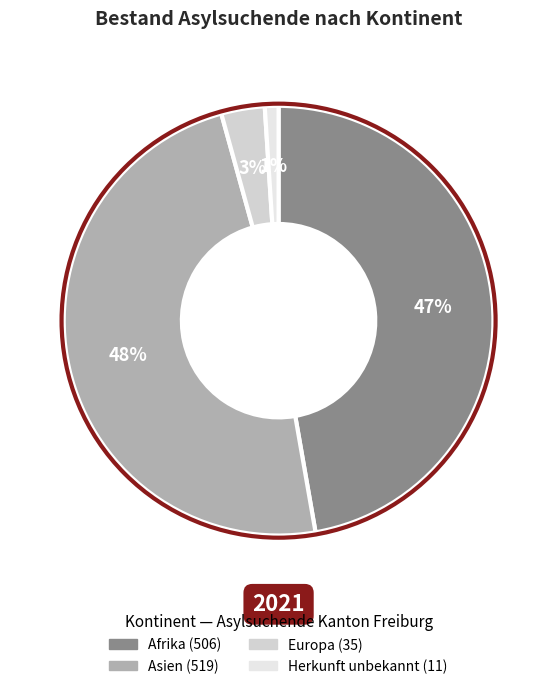

How many segments does this pie chart have?

4